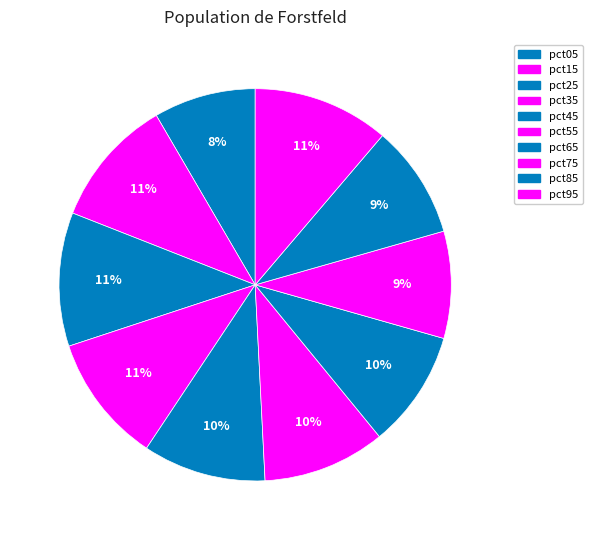

Is there a majority slice in this chart?

No